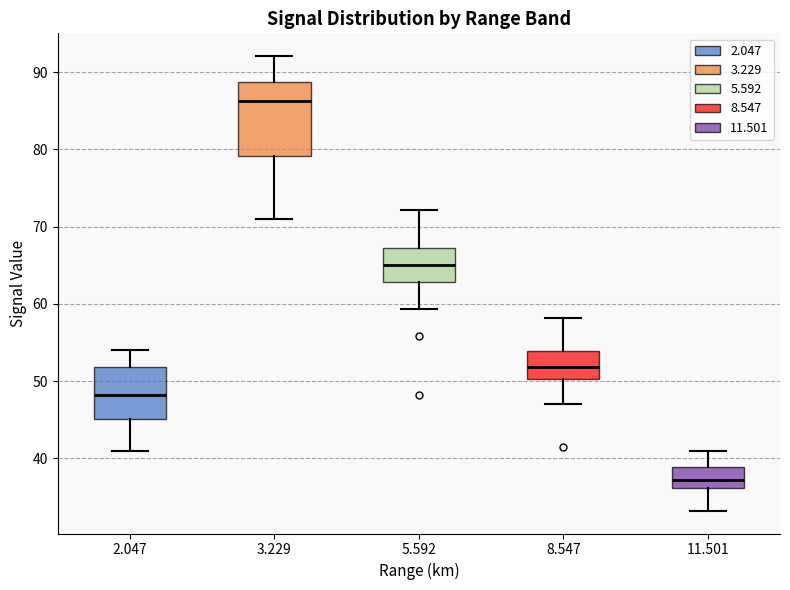

Reading left to right, transcribe this box plot: for each box, give where its median line is, the range the box spans, and where its two whiskers end, as read against the y-axis. The values are not printed on the chart, so give them approximately, as read against the axis.

2.047: median 48, box 45 to 52, whiskers 41 to 54
3.229: median 86, box 79 to 89, whiskers 71 to 92
5.592: median 65, box 63 to 67, whiskers 59 to 72
8.547: median 52, box 50 to 54, whiskers 47 to 58
11.501: median 37, box 36 to 39, whiskers 33 to 41